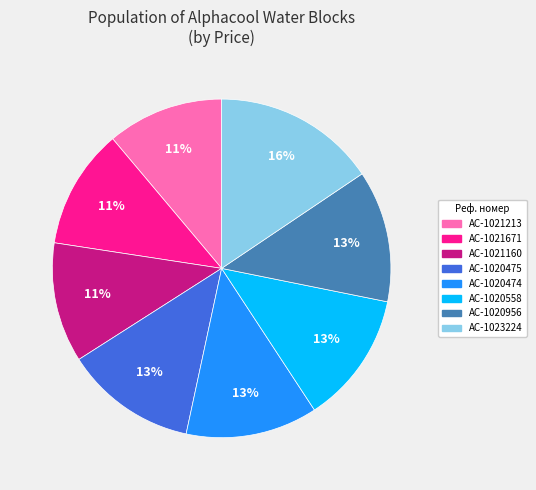

What is the ratio of the value at AC-1020475 to the value at AC-1020474?

1.0